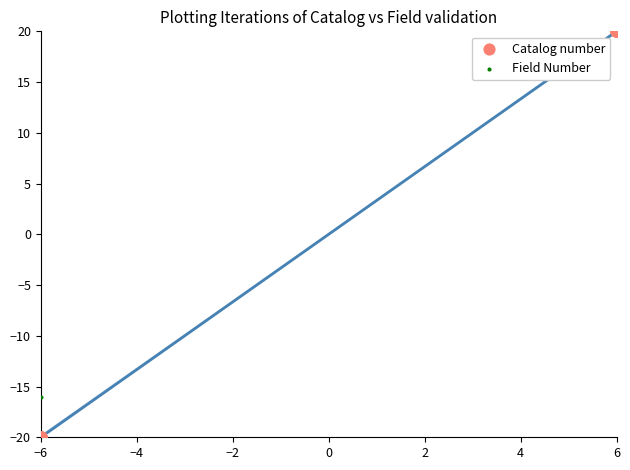

What are all the series names shown in the legend?

Catalog number, Field Number